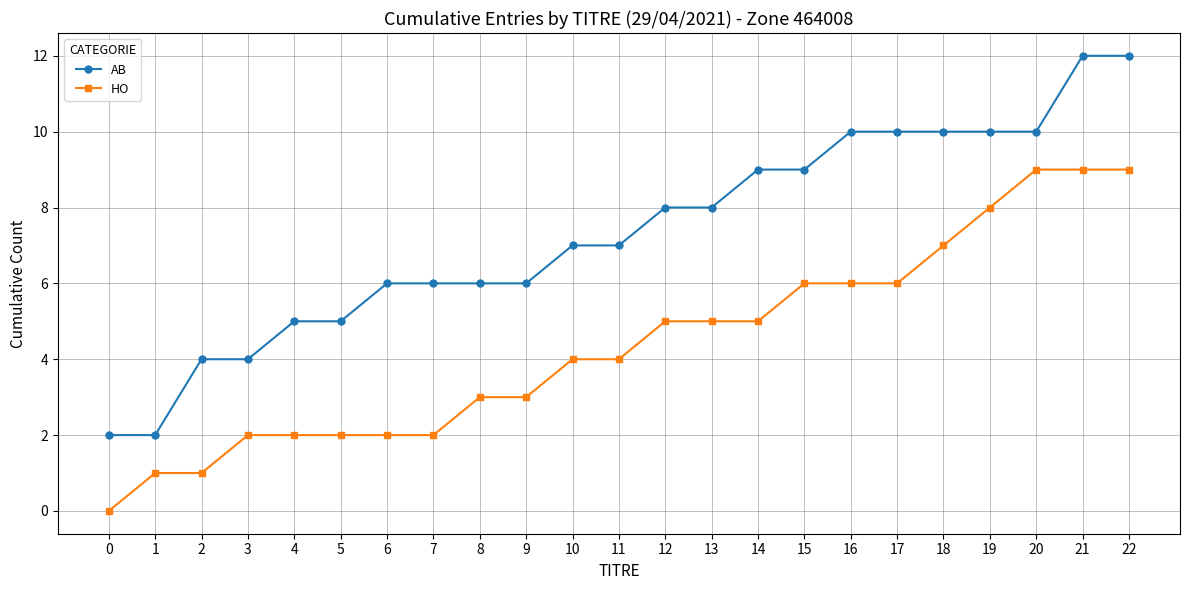

Rank the series at 3 from lowest to highest value.

HO, AB